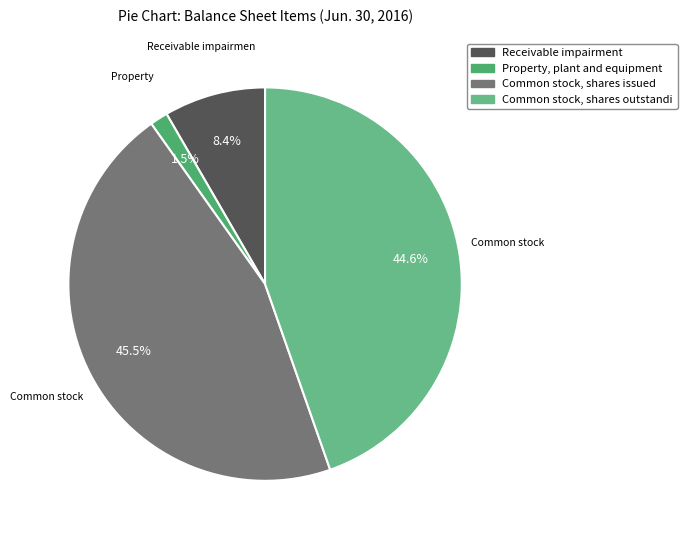

Which slice is the largest?

Common stock, shares issued